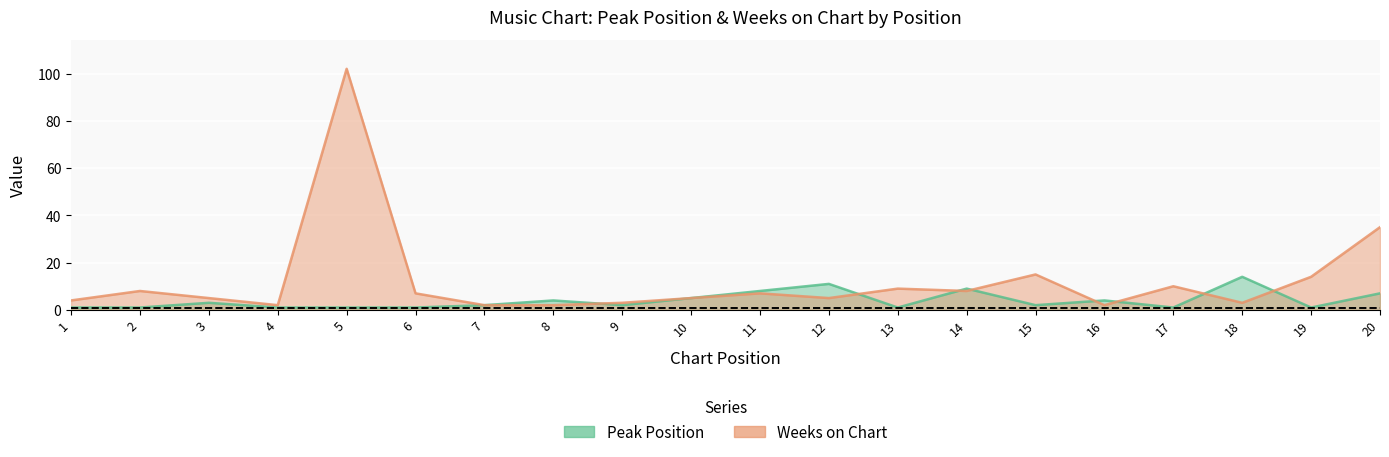

What are all the series names shown in the legend?

Peak Position, Weeks on Chart